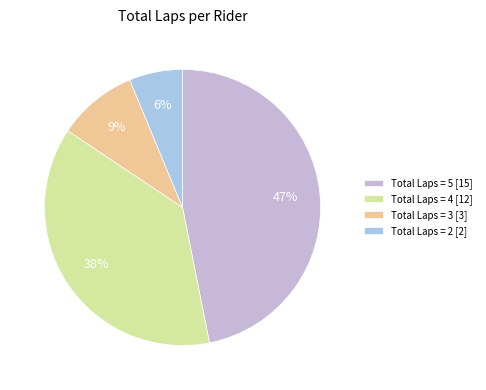

Which slice is the largest?

Total Laps = 5 [15]